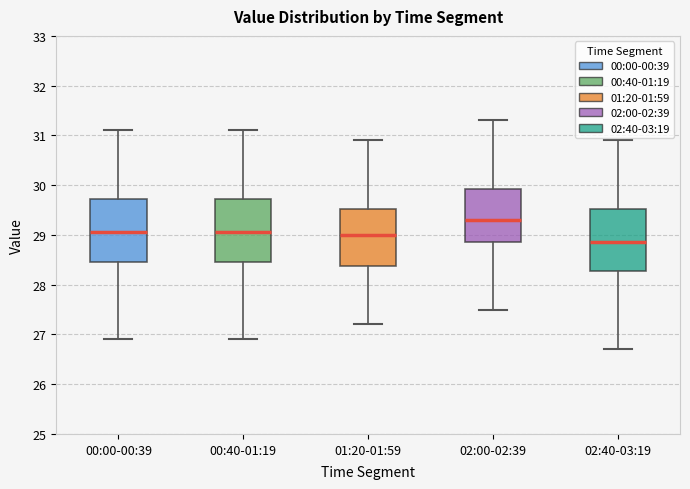

Reading left to right, transcribe this box plot: for each box, give where its median line is, the range the box spans, and where its two whiskers end, as read against the y-axis. The values are not printed on the chart, so give them approximately, as read against the axis.

00:00-00:39: median 29.1, box 28.5 to 29.7, whiskers 26.9 to 31.1
00:40-01:19: median 29.1, box 28.5 to 29.7, whiskers 26.9 to 31.1
01:20-01:59: median 29.0, box 28.4 to 29.5, whiskers 27.2 to 30.9
02:00-02:39: median 29.3, box 28.9 to 29.9, whiskers 27.5 to 31.3
02:40-03:19: median 28.9, box 28.3 to 29.5, whiskers 26.7 to 30.9